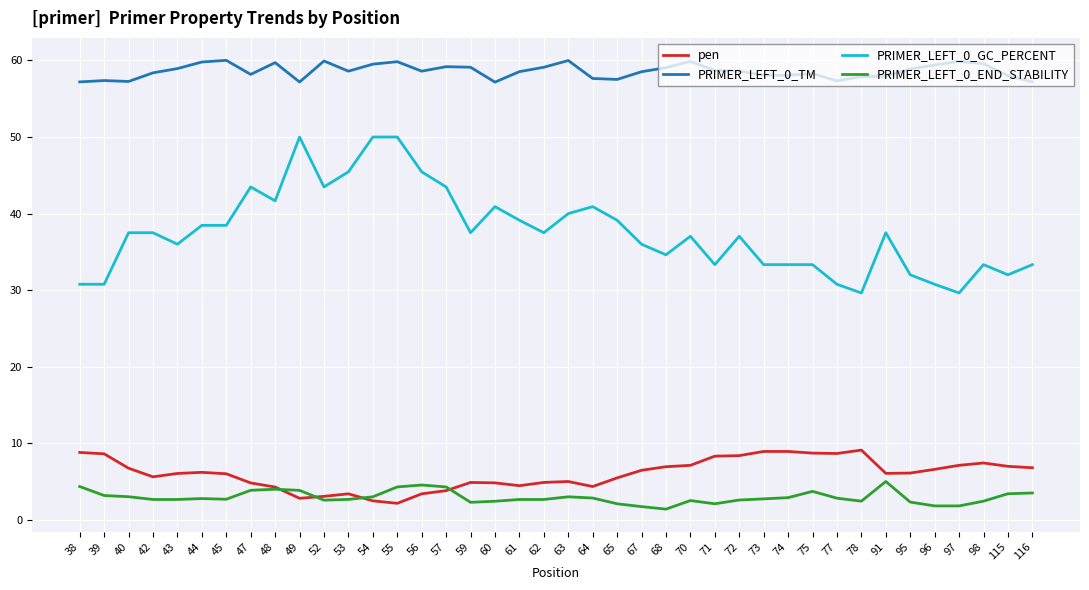

True or false: PRIMER_LEFT_0_GC_PERCENT and PRIMER_LEFT_0_END_STABILITY cross at least once.

False